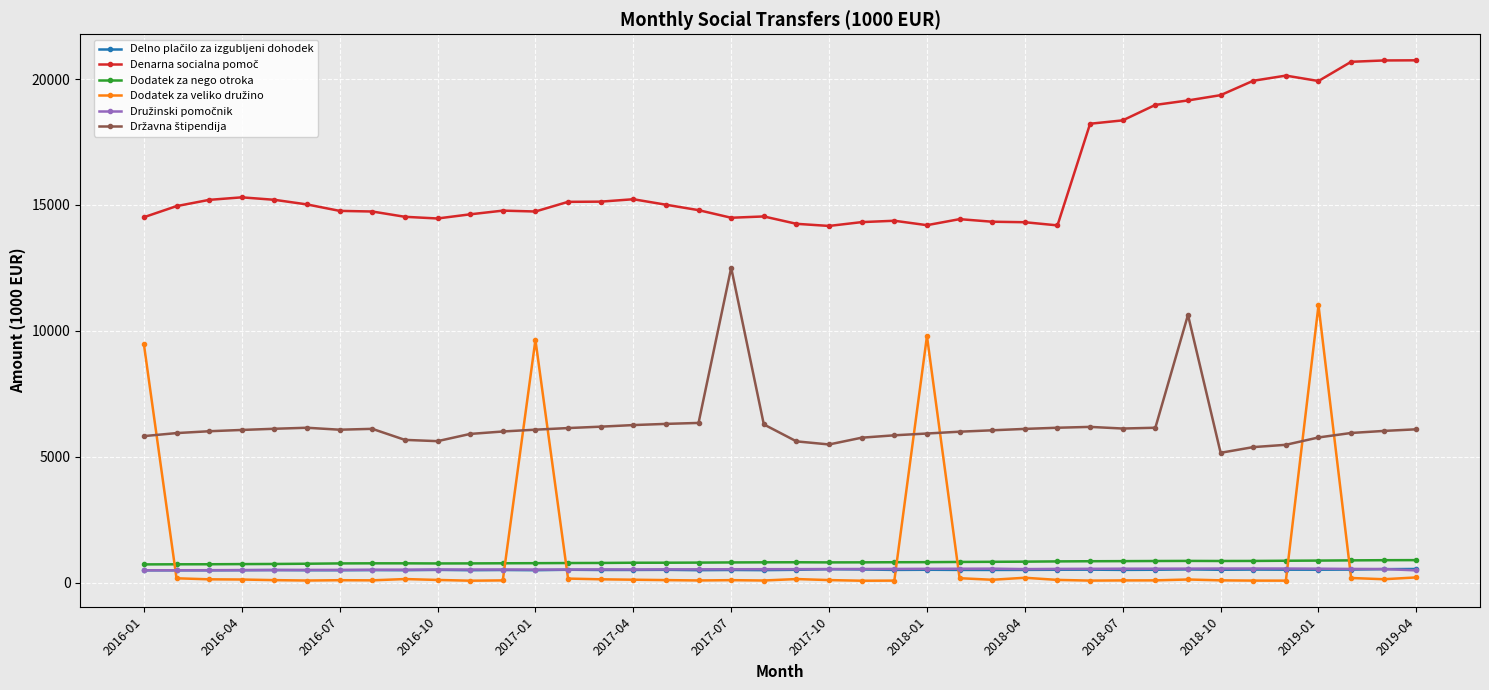

At how many categories does at least one series exceed 16091?

11